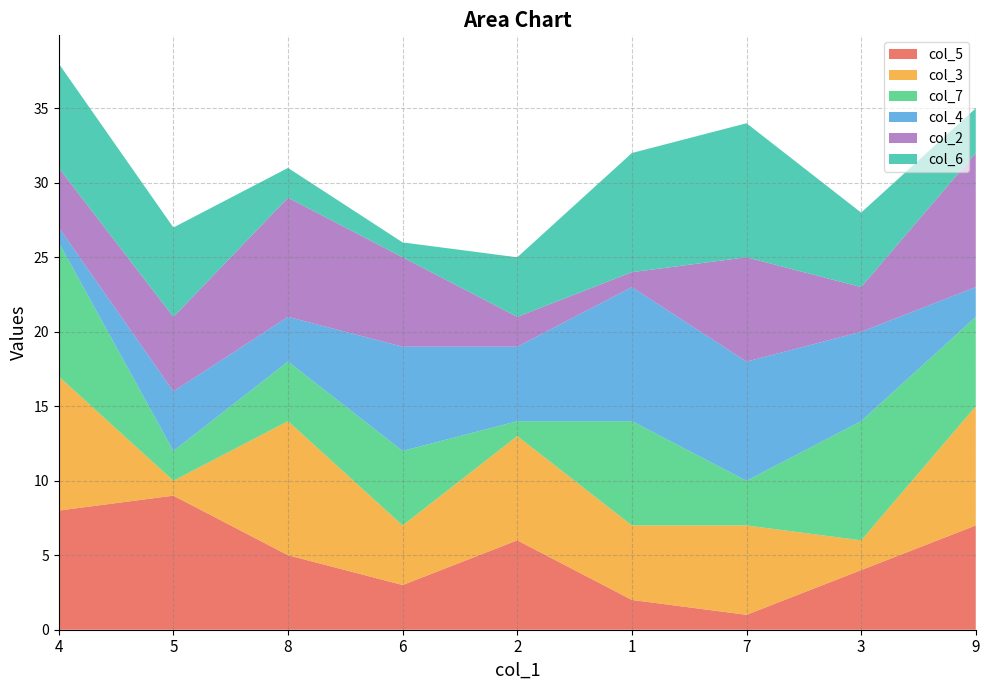

Reading left to right, transcribe all the data shown in this chart.

col_5: 4=8	5=9	8=5	6=3	2=6	1=2	7=1	3=4	9=7
col_3: 4=9	5=1	8=9	6=4	2=7	1=5	7=6	3=2	9=8
col_7: 4=9	5=2	8=4	6=5	2=1	1=7	7=3	3=8	9=6
col_4: 4=1	5=4	8=3	6=7	2=5	1=9	7=8	3=6	9=2
col_2: 4=4	5=5	8=8	6=6	2=2	1=1	7=7	3=3	9=9
col_6: 4=7	5=6	8=2	6=1	2=4	1=8	7=9	3=5	9=3